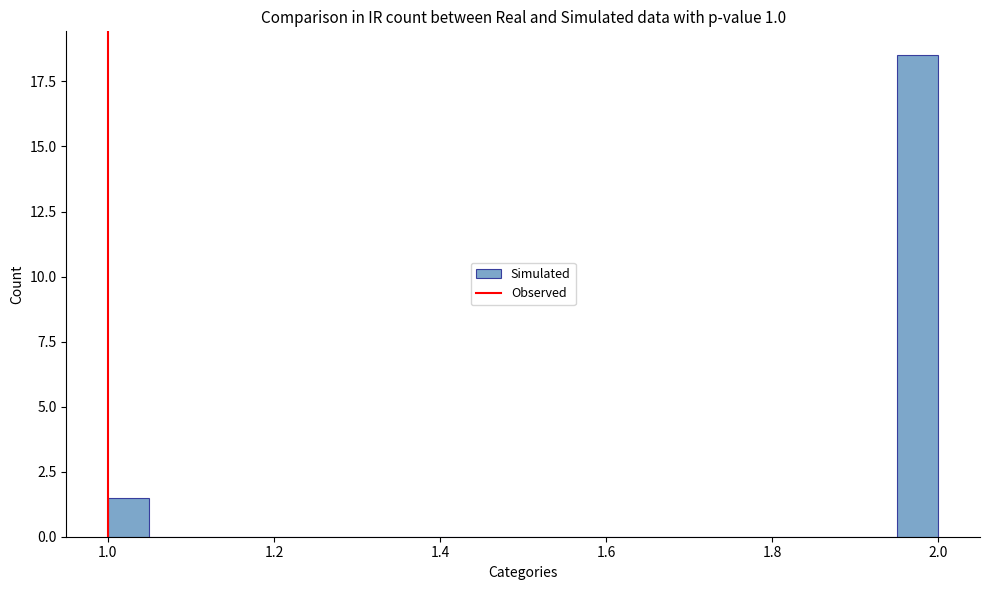

Read against the x-axis, roughly where is the centre of the tallest bar?

1.98